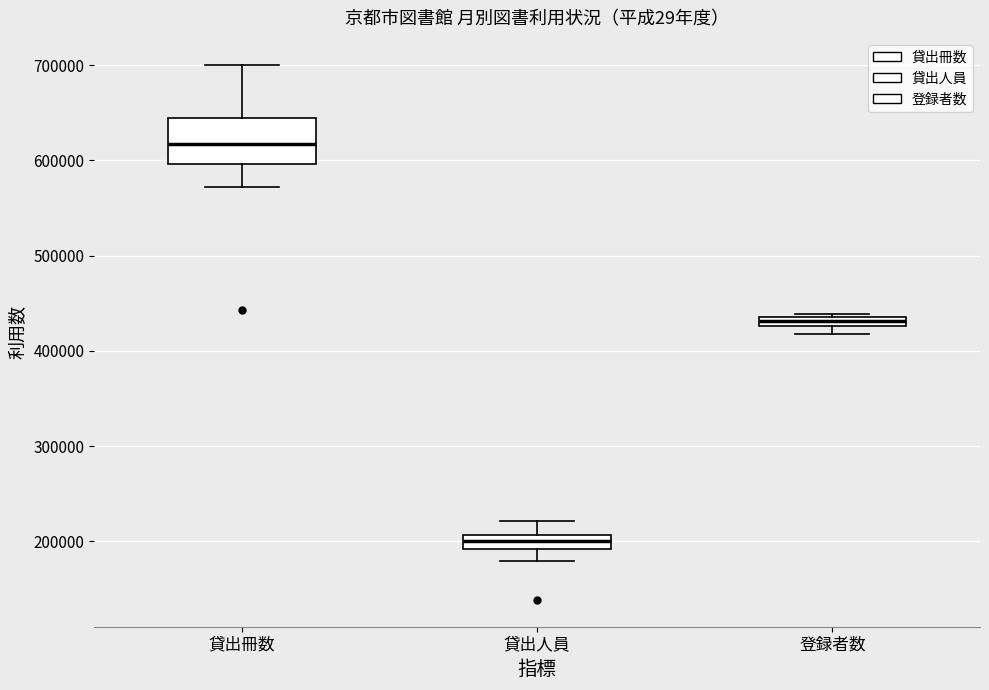

Where does the median line of the box for 貸出冊数 sit on the y-axis? The values are not printed on the chart, so give them approximately, as read against the axis.

620000